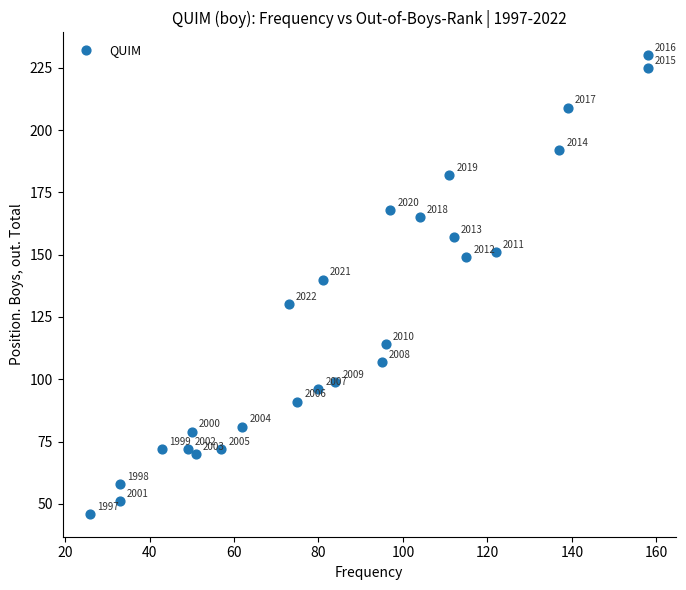

What is the range of X values (max minus min)?

132